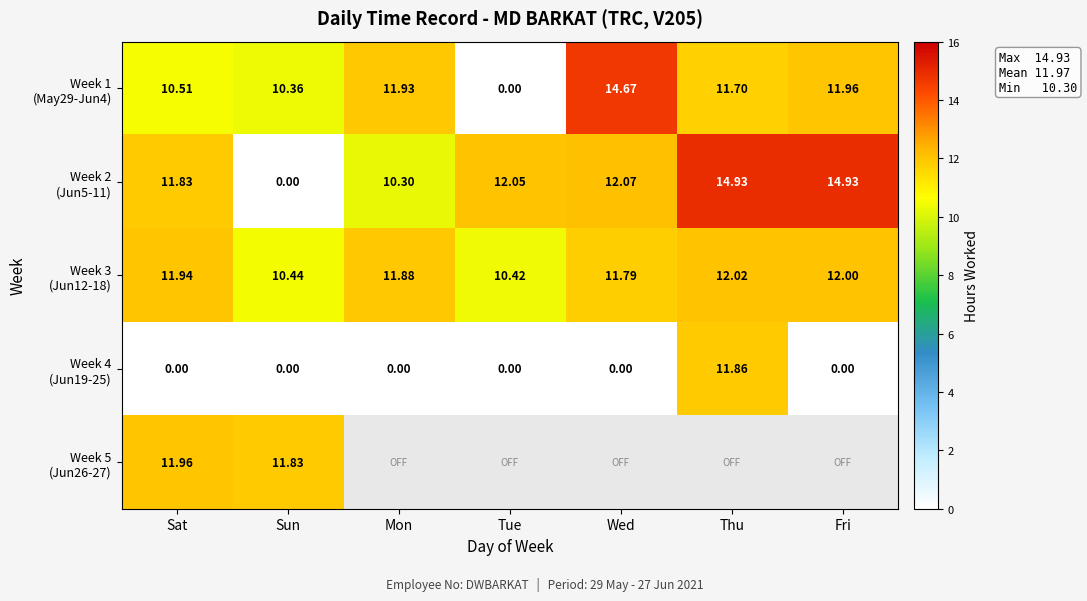

Between Wed and Thu, which series saw the biggest shift?

Week 4 (Jun19-25)